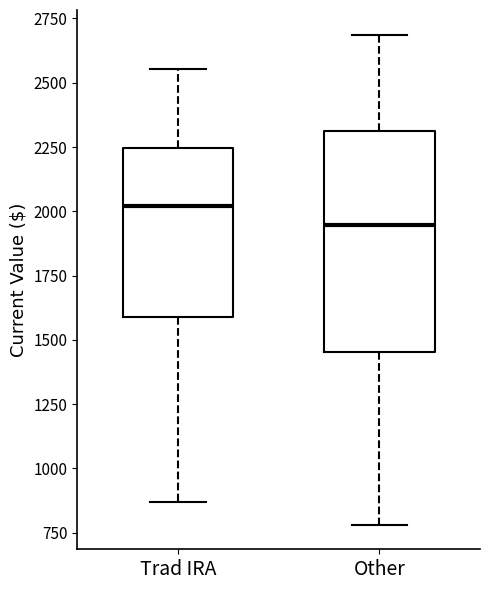

Where is the lower edge of the box for Trad IRA on the y-axis? The values are not printed on the chart, so give them approximately, as read against the axis.

1600